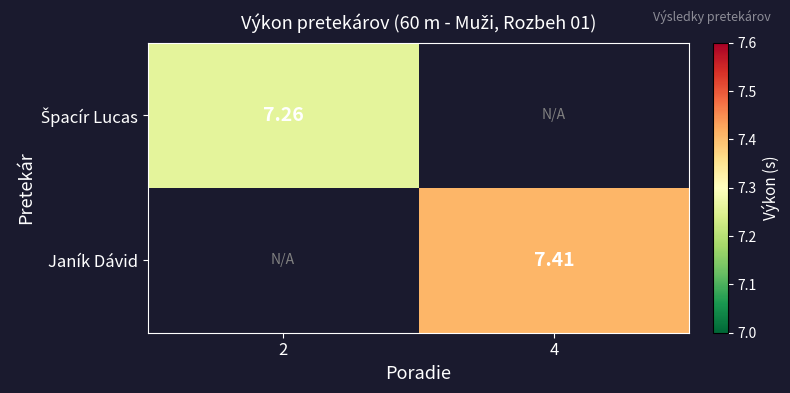

The value of Janík Dávid at 4 is 7.4. True or false?

True